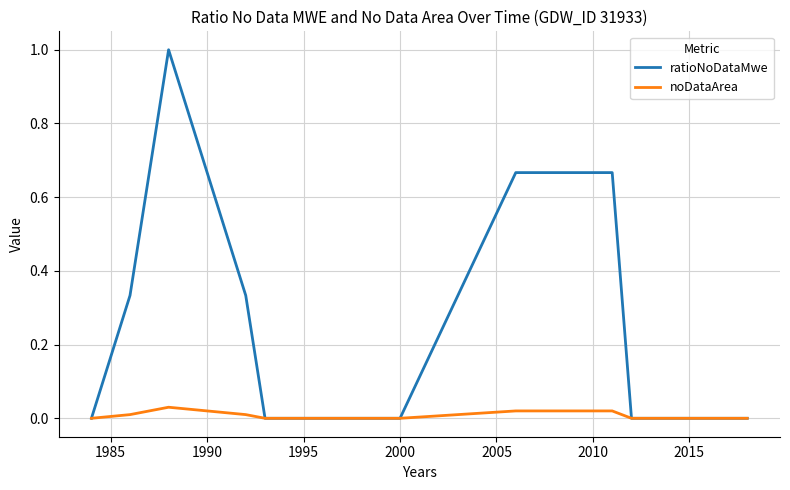

What is the maximum value shown in the chart?

1.0